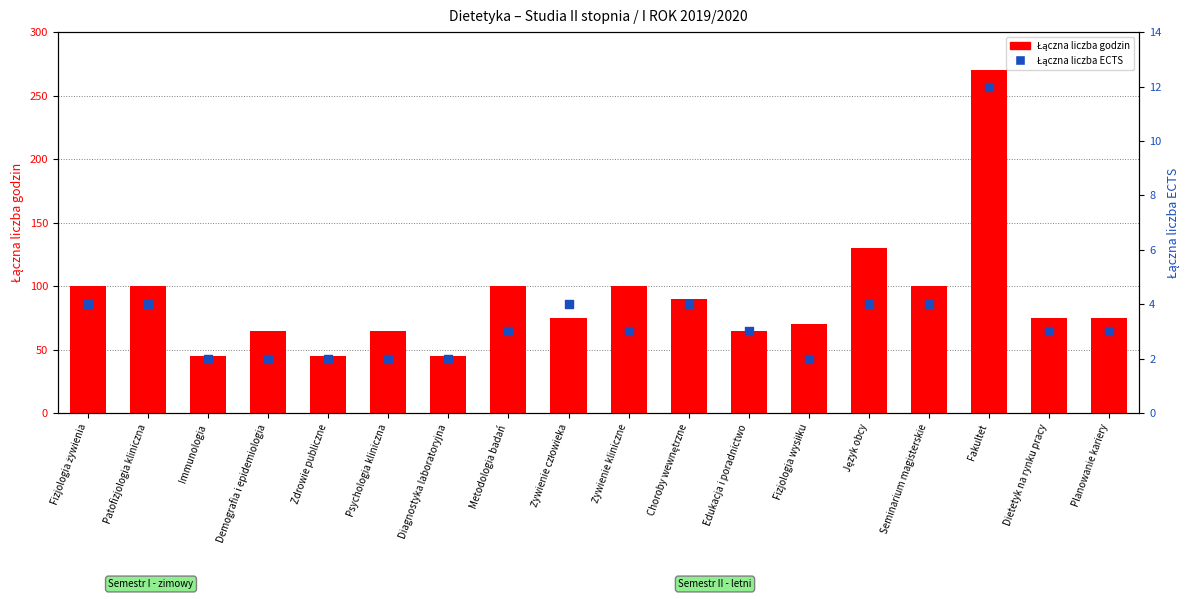

Which series contains the lowest Y value?

Łączna liczba ECTS